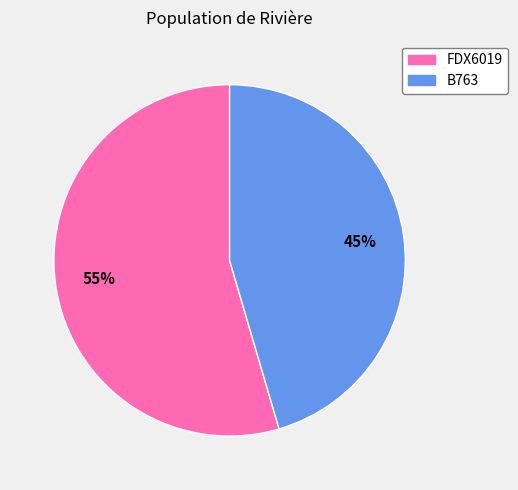

The B763 slice represents 51% of the pie. True or false?

False